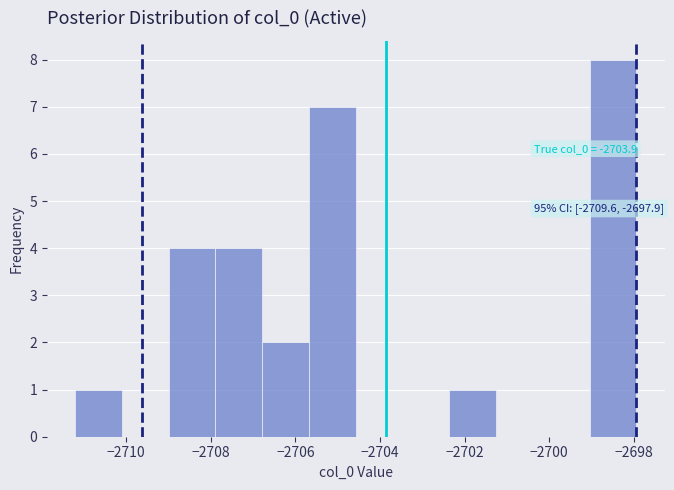

Which range on the x-axis has the tallest bar?

-2699.0 to -2698.0